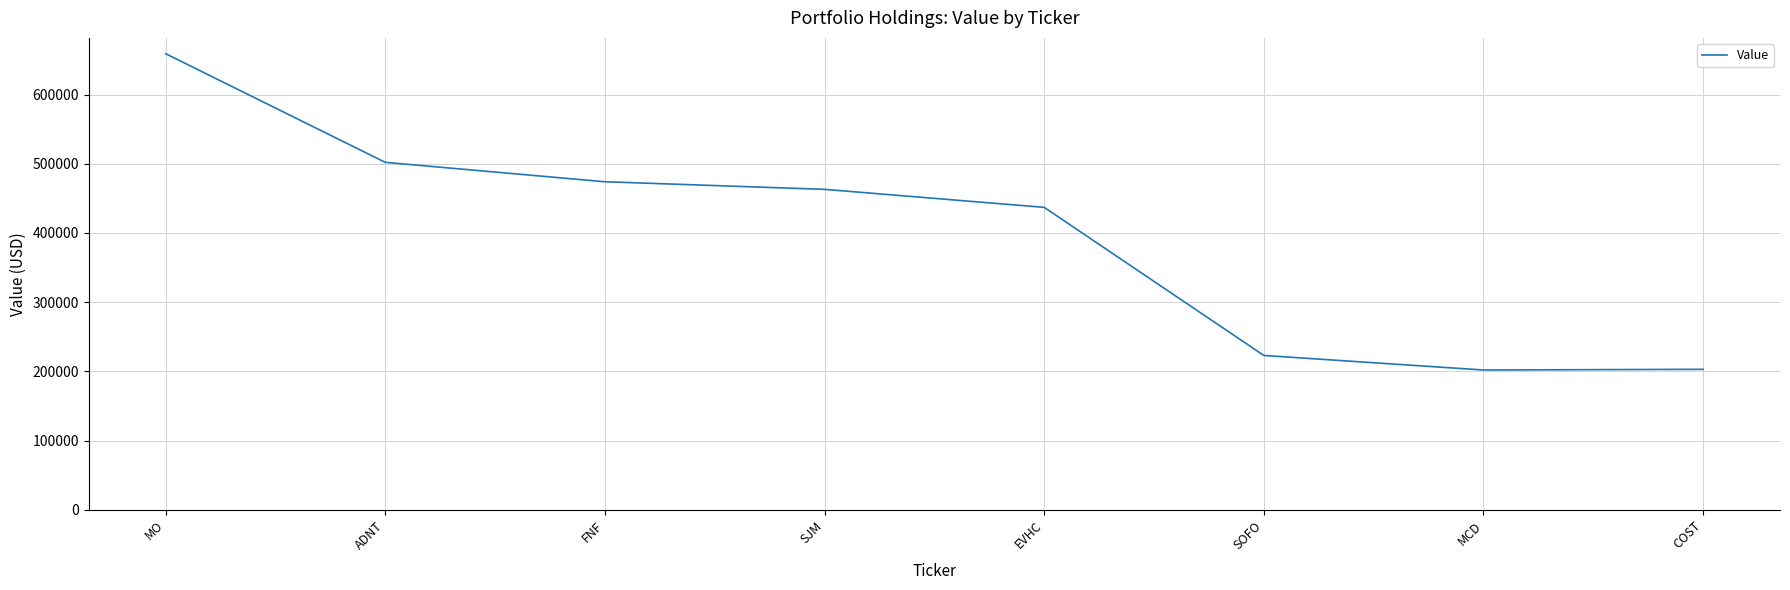

What position from the right is SOFO?

3